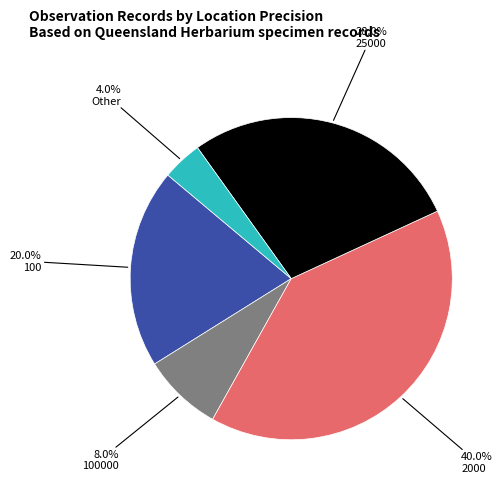

Does any single category account for the majority?

No